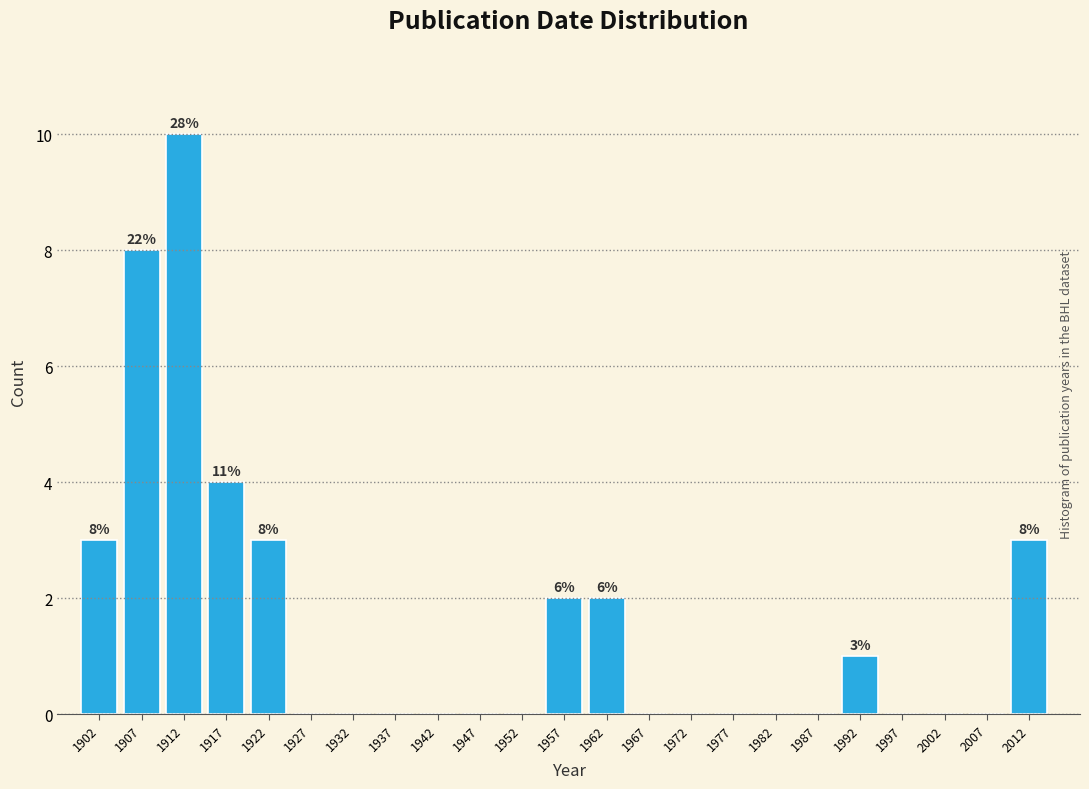

Reading right to left, transcribe all the data shown in this chart.

2012=3	2007=0	2002=0	1997=0	1992=1	1987=0	1982=0	1977=0	1972=0	1967=0	1962=2	1957=2	1952=0	1947=0	1942=0	1937=0	1932=0	1927=0	1922=3	1917=4	1912=10	1907=8	1902=3